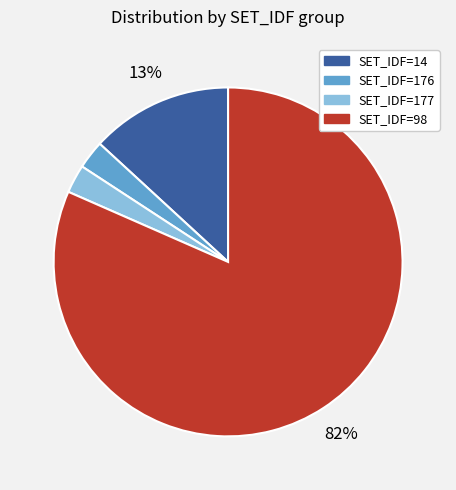

Does any single category account for the majority?

Yes